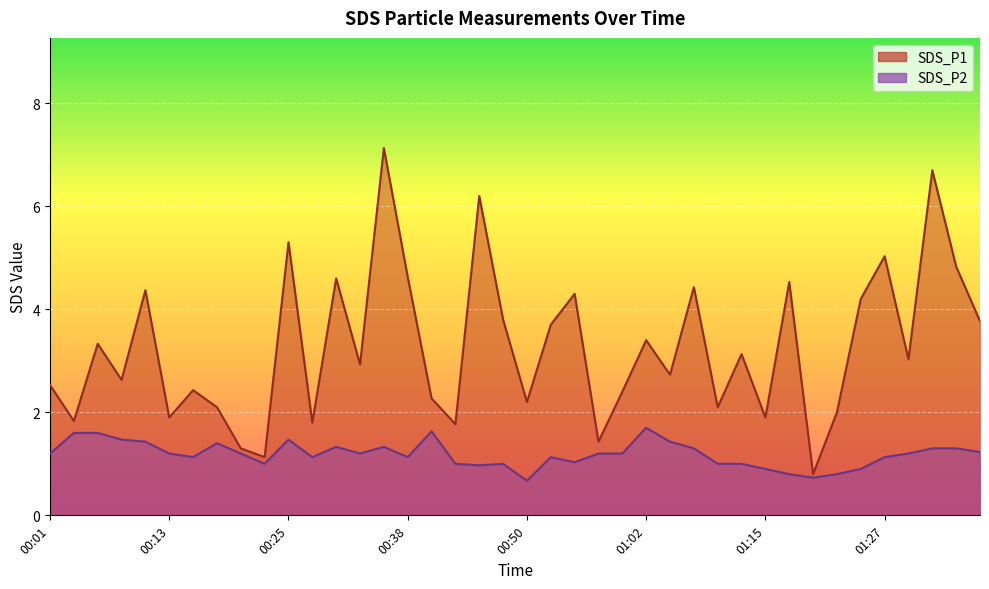

At which category is the sum across all series the highest?

00:35